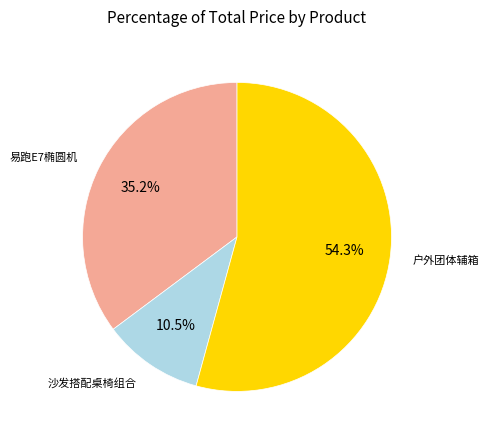

Combined, what portion of the pie is 沙发搭配桌椅组合 and 户外团体辅箱?

64.8%